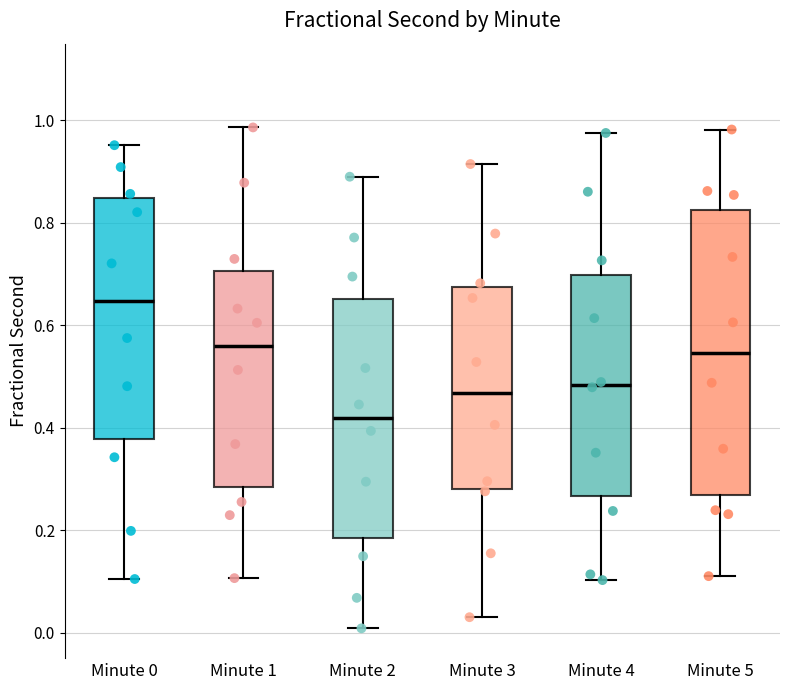

Reading left to right, read every box against the y-axis: the position of its median line, the range the box covers, and the ends of its whiskers. The values are not printed on the chart, so give them approximately, as read against the axis.

Minute 0: median 0.64, box 0.38 to 0.84, whiskers 0.10 to 0.96
Minute 1: median 0.56, box 0.28 to 0.70, whiskers 0.10 to 0.98
Minute 2: median 0.42, box 0.18 to 0.66, whiskers 0.00 to 0.90
Minute 3: median 0.46, box 0.28 to 0.68, whiskers 0.02 to 0.92
Minute 4: median 0.48, box 0.26 to 0.70, whiskers 0.10 to 0.98
Minute 5: median 0.54, box 0.26 to 0.82, whiskers 0.12 to 0.98